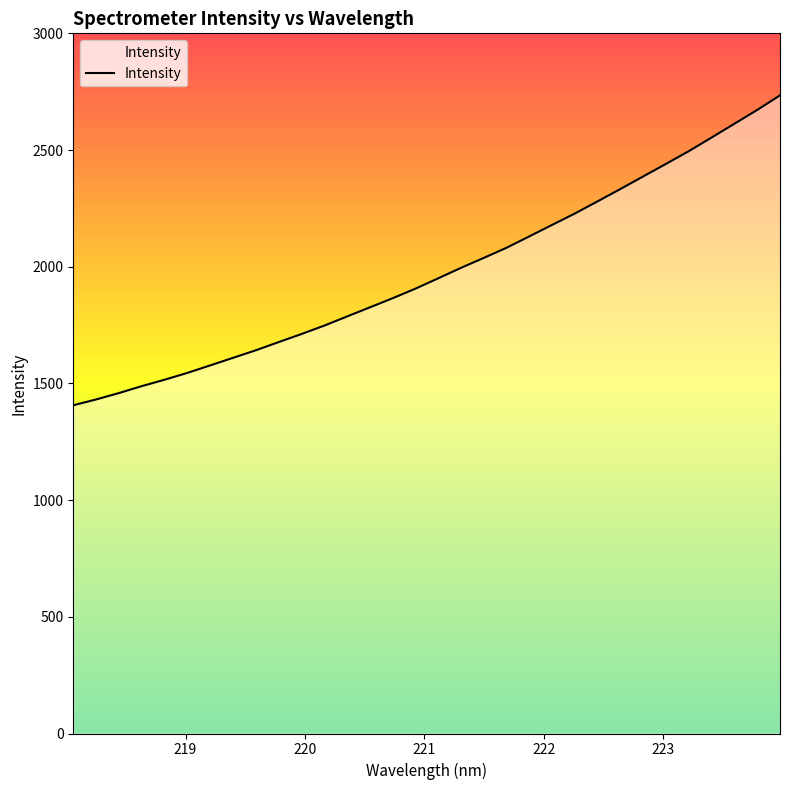

What is the greatest value displayed?

2734.1